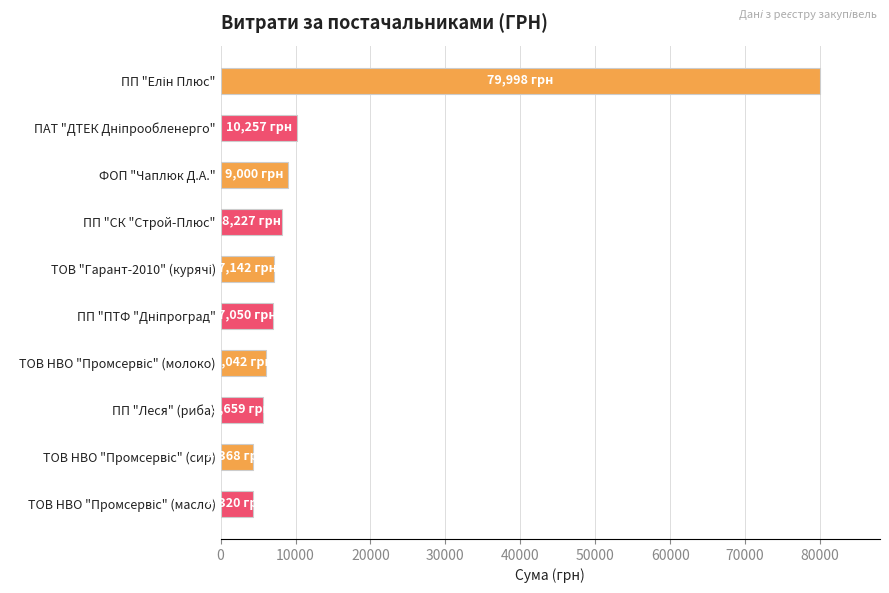

True or false: the data shows 8226.9 at ПП "СК "Строй-Плюс".

True